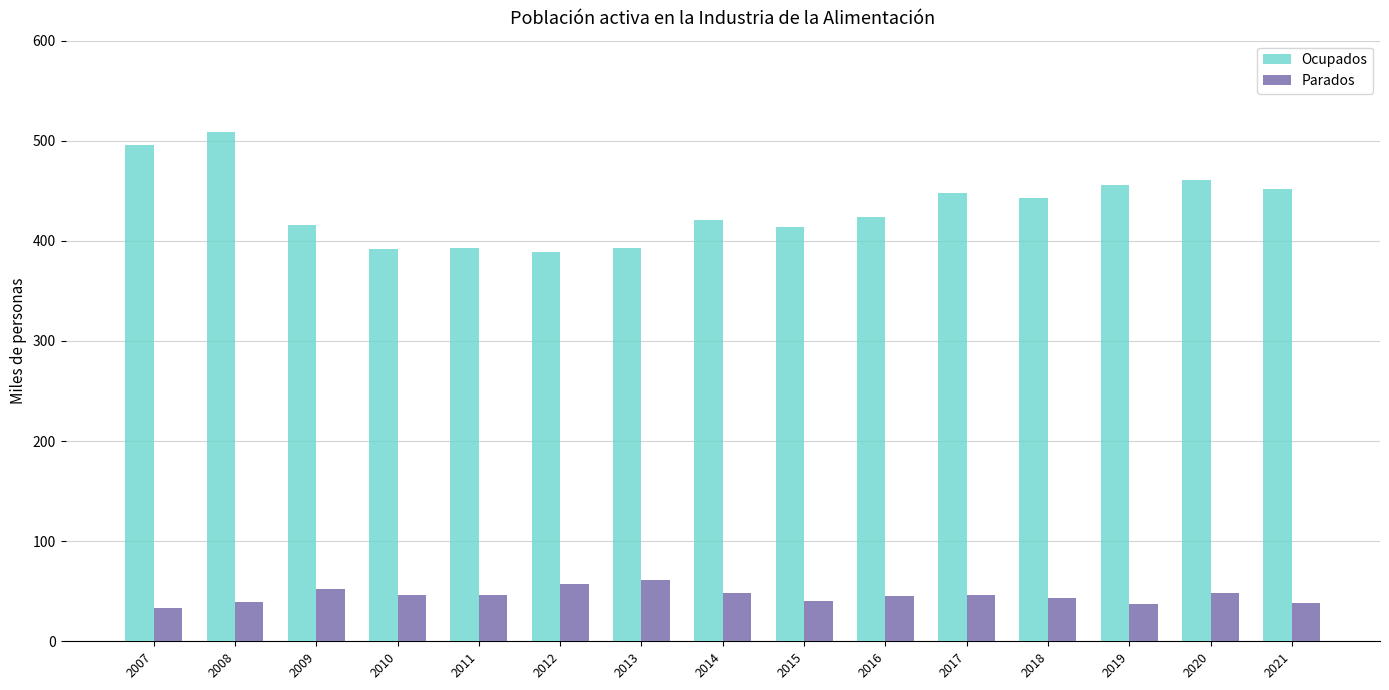

Are the bars grouped side by side (vs. stacked)?

Yes